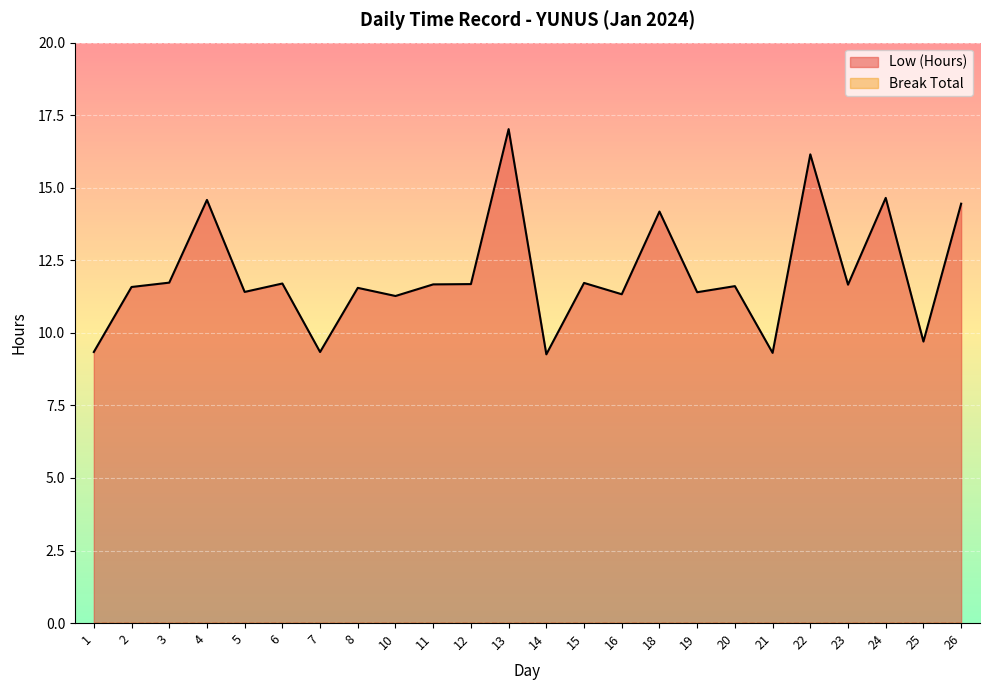

Which series has the largest total across all categories?

Low (Hours)